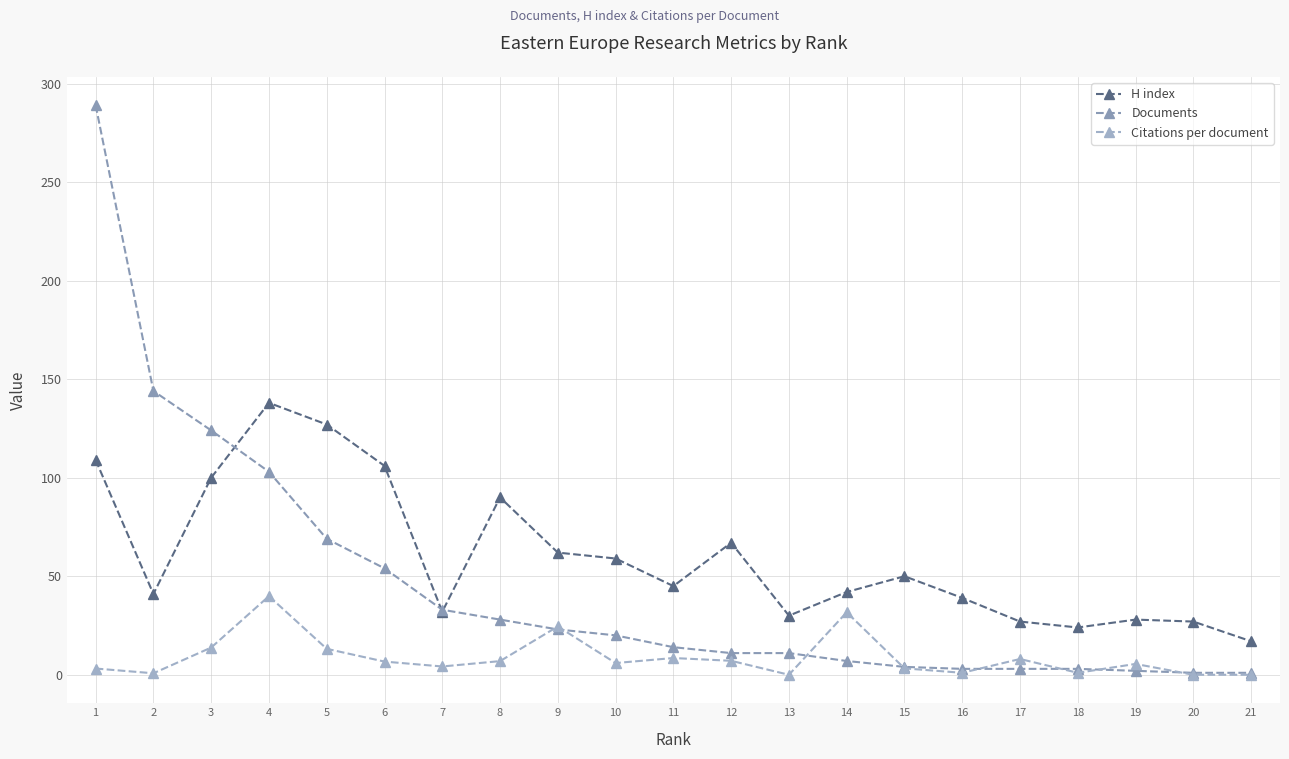

Reading left to right, list all the values displayed in this chart.

H index: 1=109.0	2=41.0	3=100.0	4=138.0	5=127.0	6=106.0	7=32.0	8=90.0	9=62.0	10=59.0	11=45.0	12=67.0	13=30.0	14=42.0	15=50.0	16=39.0	17=27.0	18=24.0	19=28.0	20=27.0	21=17.0
Documents: 1=289.0	2=144.0	3=124.0	4=103.0	5=69.0	6=54.0	7=33.0	8=28.0	9=23.0	10=20.0	11=14.0	12=11.0	13=11.0	14=7.0	15=4.0	16=3.0	17=3.0	18=3.0	19=2.0	20=1.0	21=1.0
Citations per document: 1=3.2	2=0.8	3=13.8	4=39.9	5=13.2	6=6.7	7=4.2	8=6.9	9=24.5	10=6.0	11=8.5	12=7.1	13=0.0	14=31.7	15=3.2	16=1.0	17=8.0	18=1.0	19=5.5	20=0.0	21=0.0